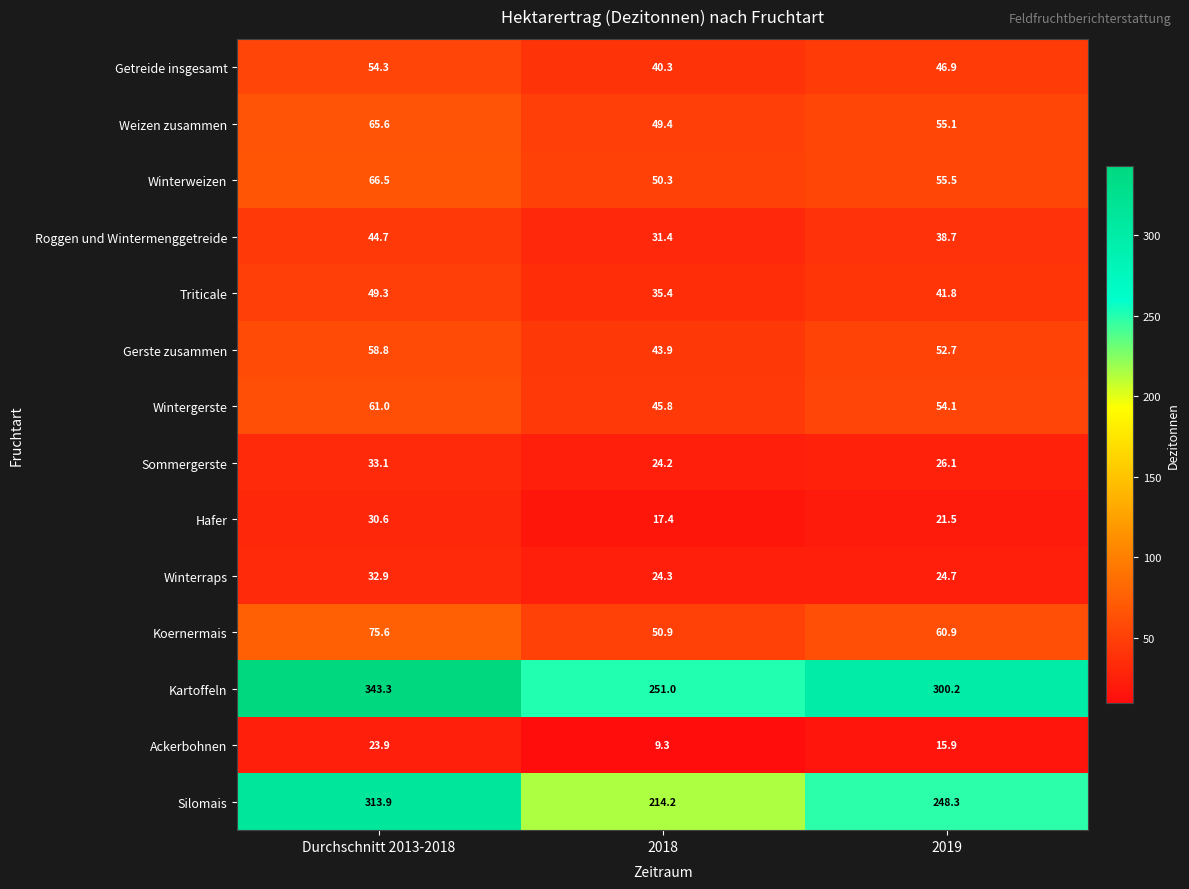

At which category is the sum across all series the highest?

Durchschnitt 2013-2018